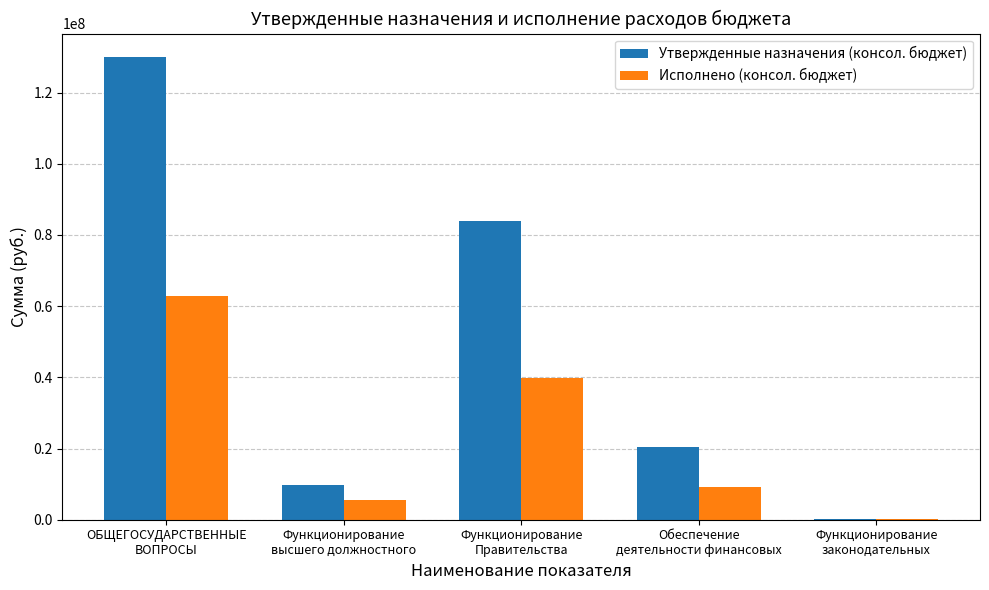

What is the sum of all Исполнено (консол. бюджет) values?

117623347.2